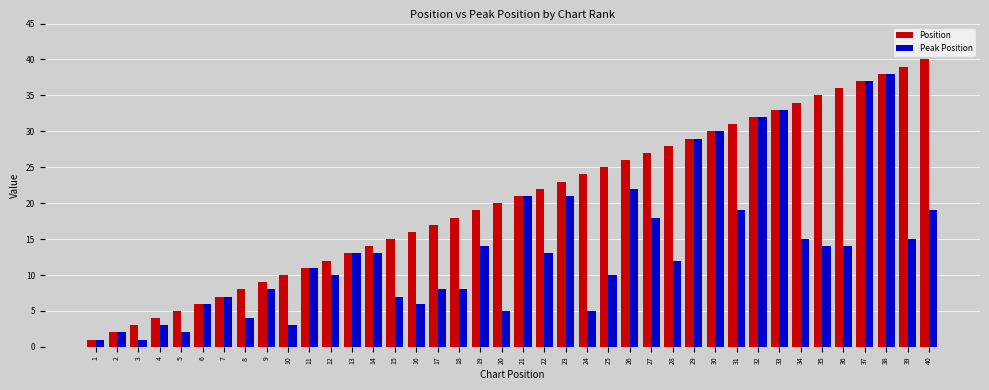

What is the maximum value shown in the chart?

40